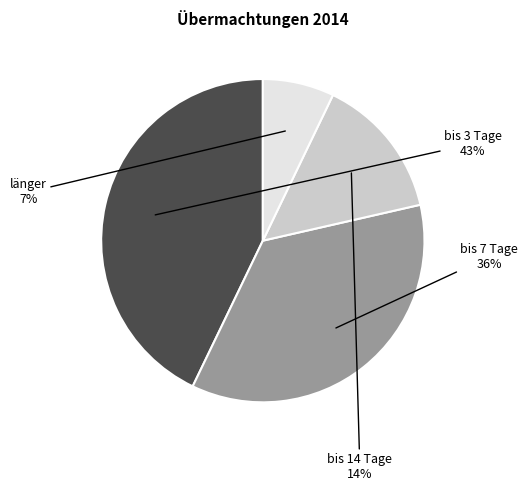

To the nearest percent, what is the average slice percentage?

25%